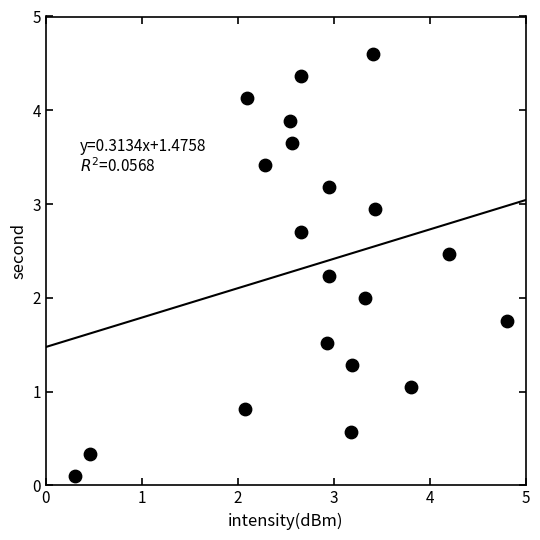

What is the range of X values (max minus min)?

4.5